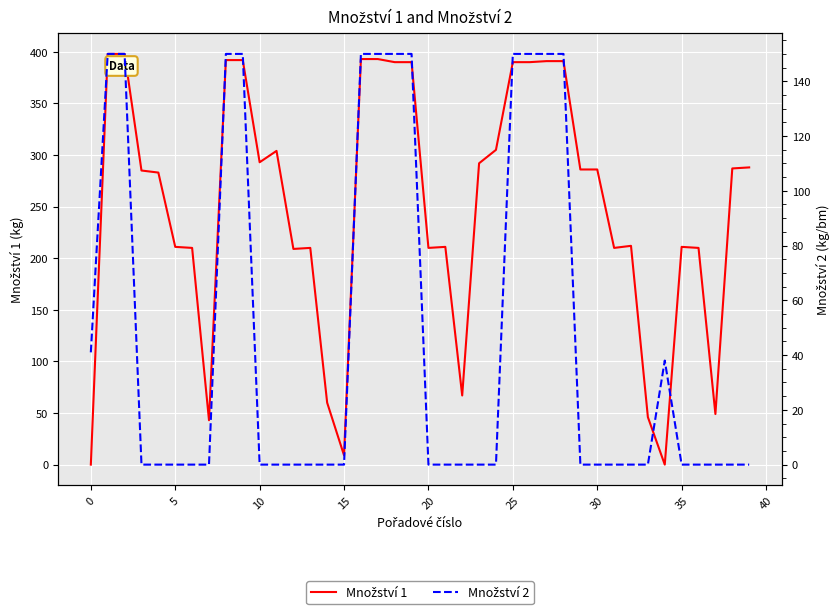

Reading left to right, what are all the values shown in this chart?

Množství 1: 0	398	398	285	283	211	210	43	392	392	293	304	209	210	60	9	393	393	390	390	210	211	67	292	305	390	390	391	391	286	286	210	212	46	0	211	210	49	287	288
Množství 2: 41	150	150	0	0	0	0	0	150	150	0	0	0	0	0	0	150	150	150	150	0	0	0	0	0	150	150	150	150	0	0	0	0	0	38	0	0	0	0	0